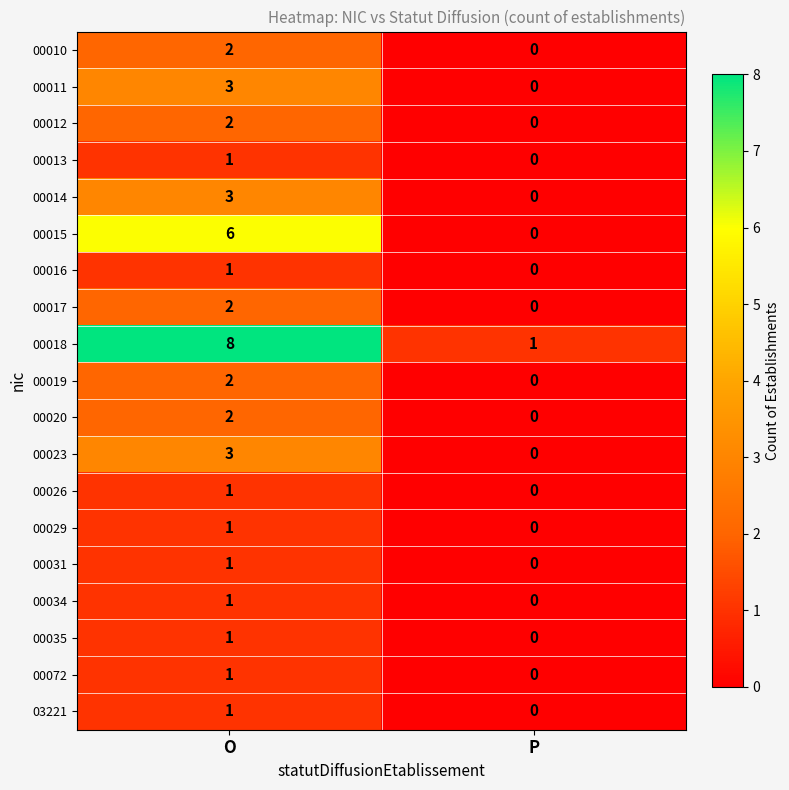

Is it true that 00034 equals 1 at O?

True